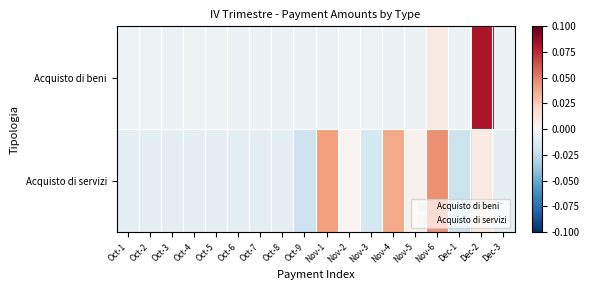

What is the greatest value displayed?

0.1